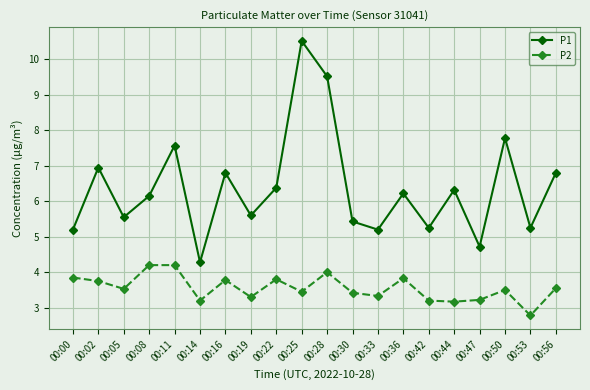

The value of P2 at 00:22 is 5.8. True or false?

False